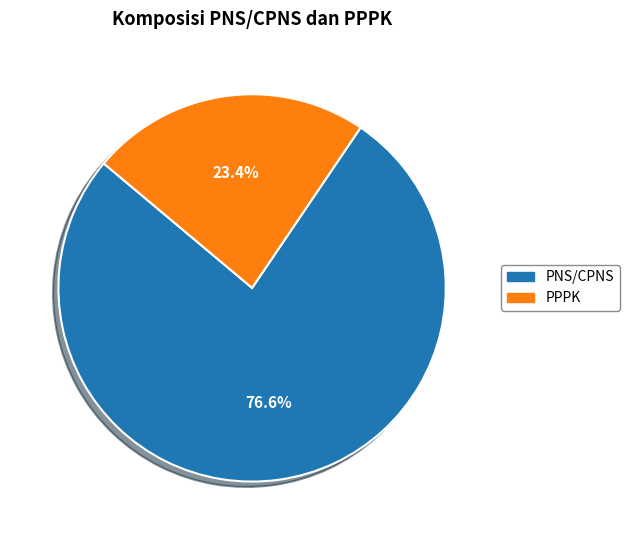

Rank the categories by value from lowest to highest.

PPPK, PNS/CPNS